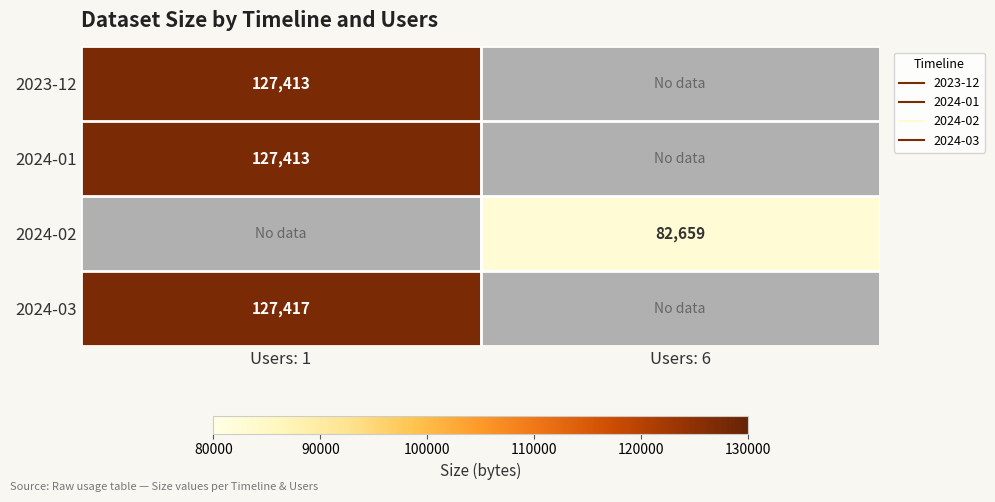

Which label corresponds to the smallest value in the chart?

Users: 6